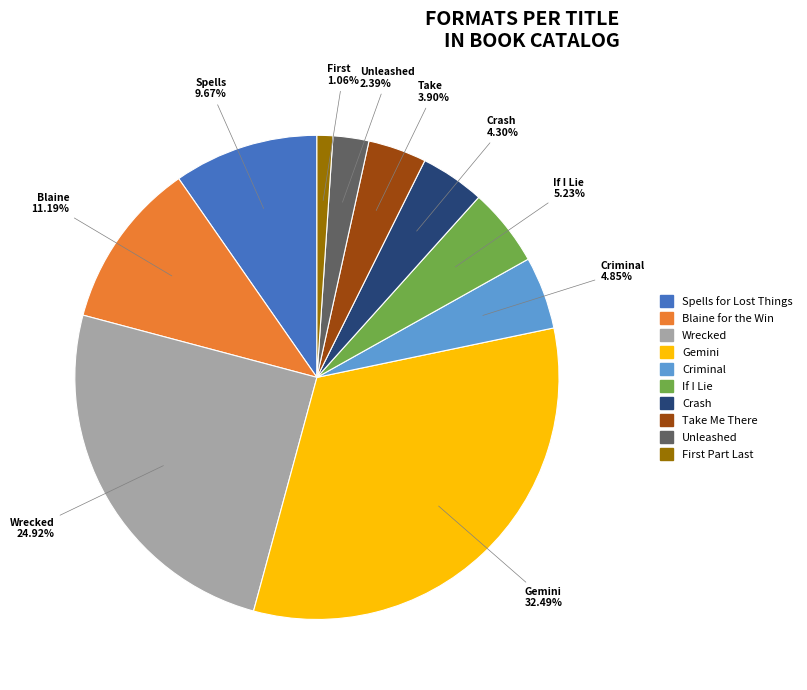

Which category has the smallest portion of the pie?

First Part Last